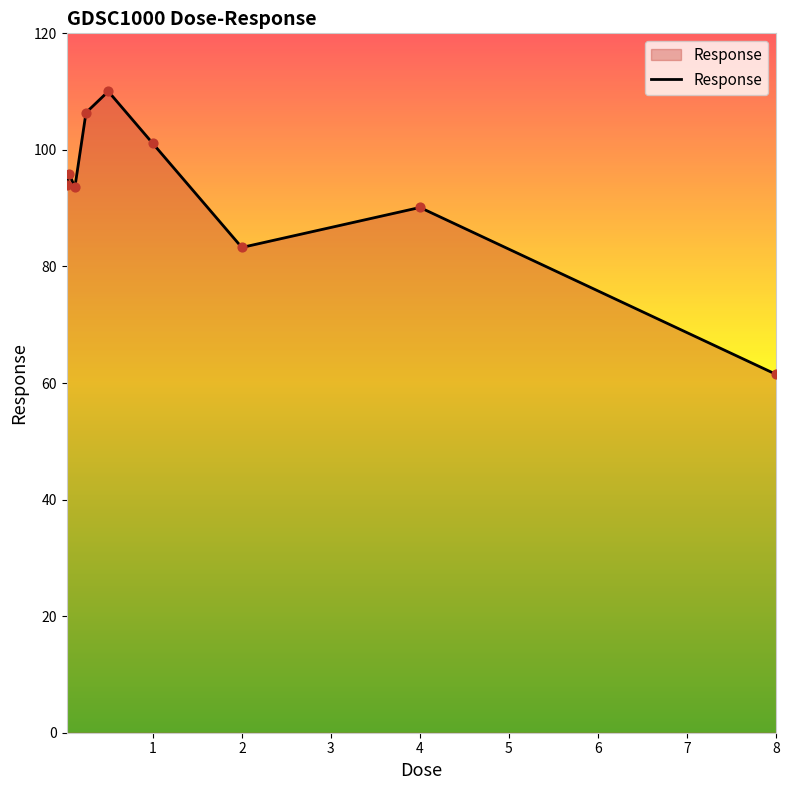

What is the smallest value displayed?

61.5